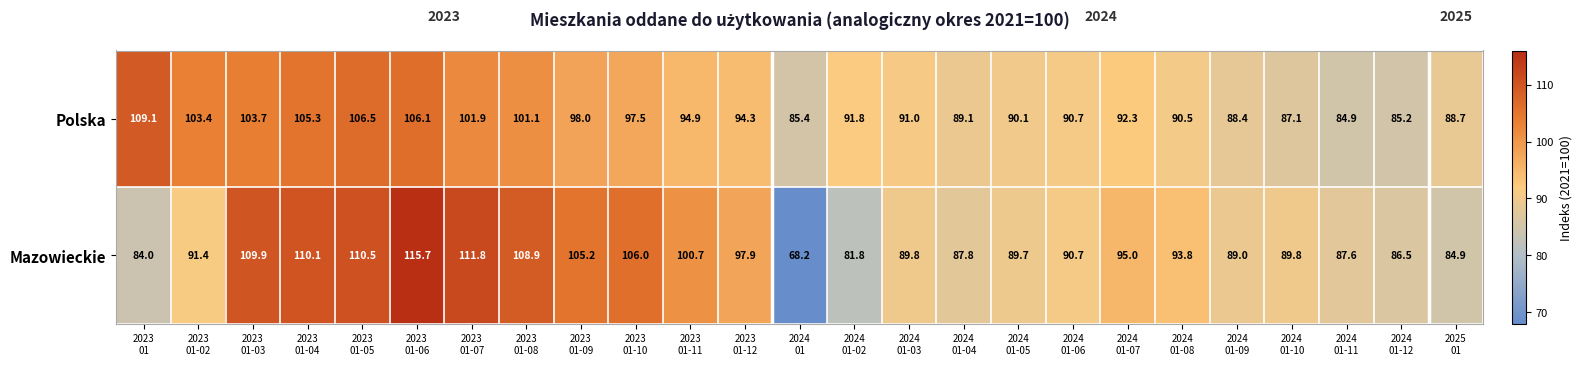

At 2023
01-09, list the series in order from largest to smallest.

Mazowieckie, Polska